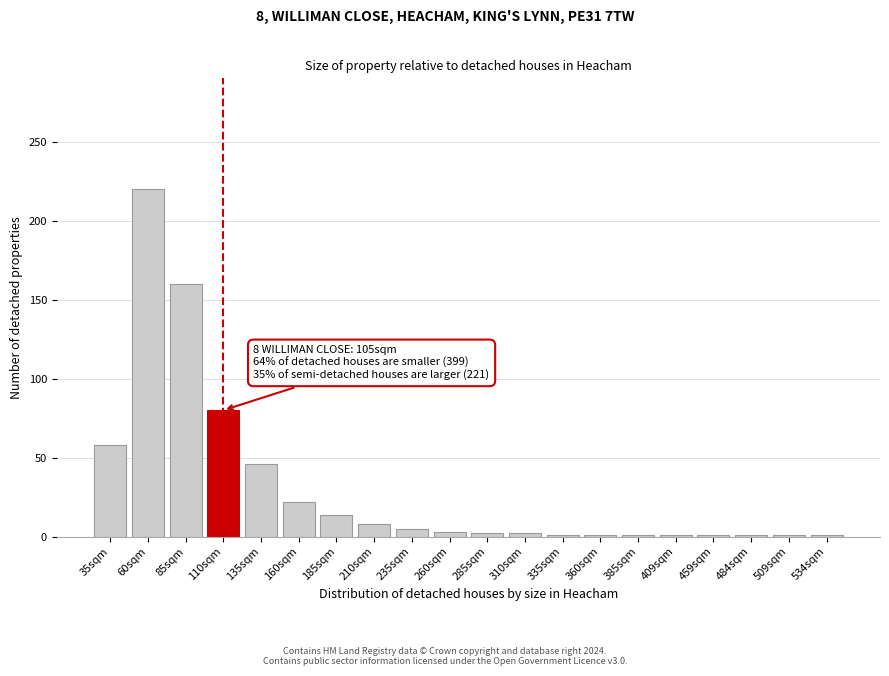

What is the average value?

31